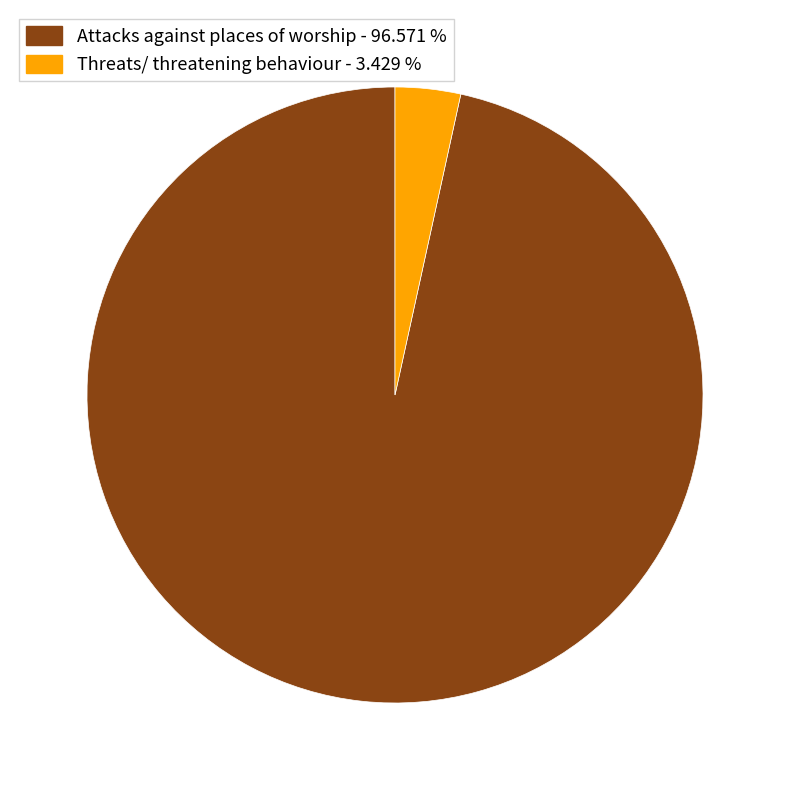

Do Attacks against places of worship and Threats/ threatening behaviour together represent more than half of the pie?

Yes